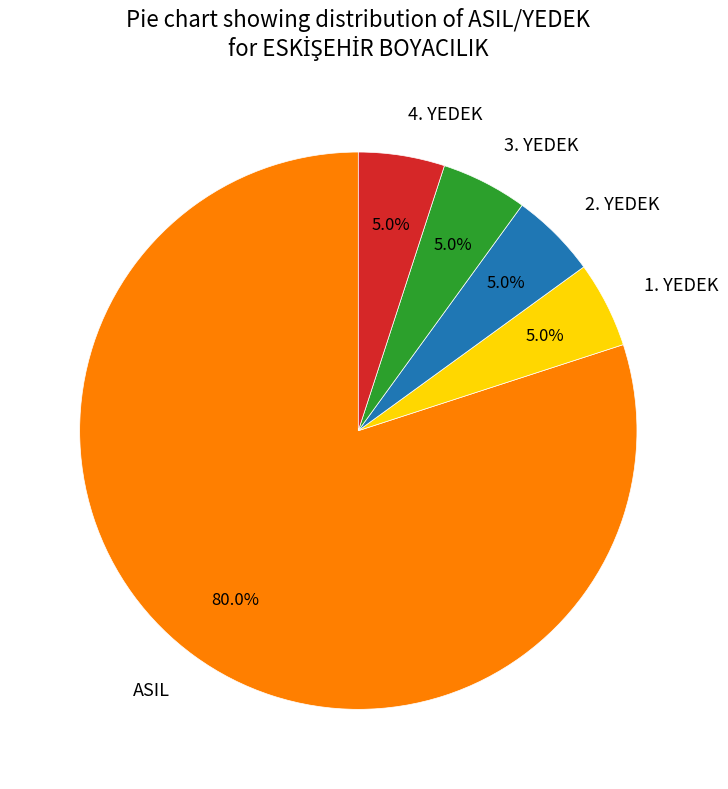

Is the sum of 2. YEDEK and 3. YEDEK greater than half?

No